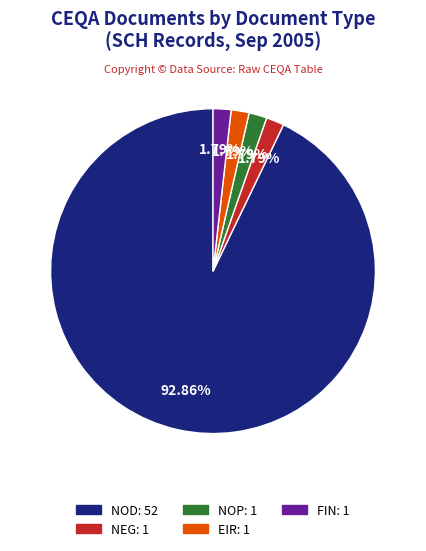

Is there any slice that represents more than half of the pie?

Yes